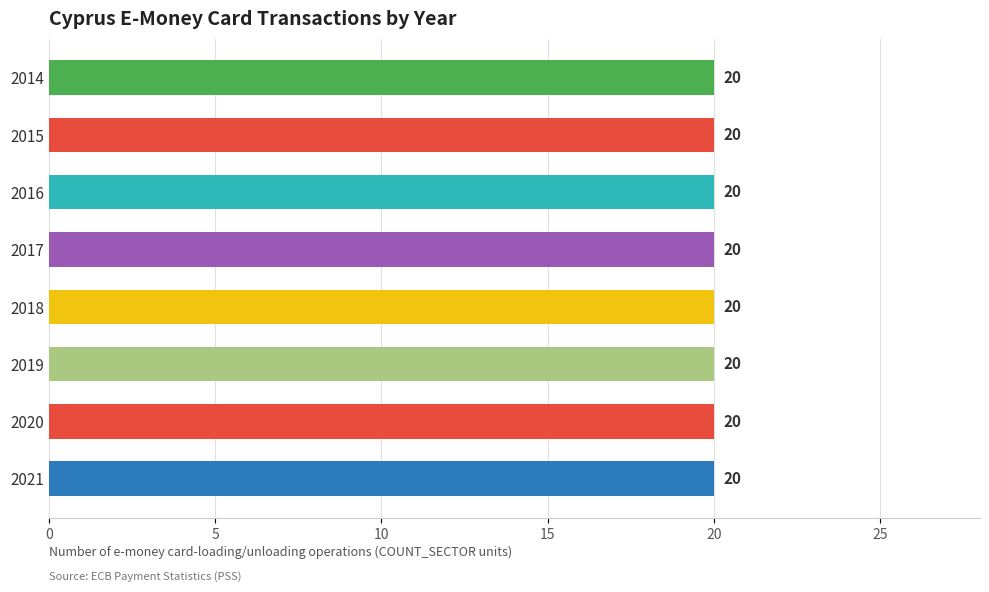

Which series has the largest total across all categories?

COUNT_SECTOR